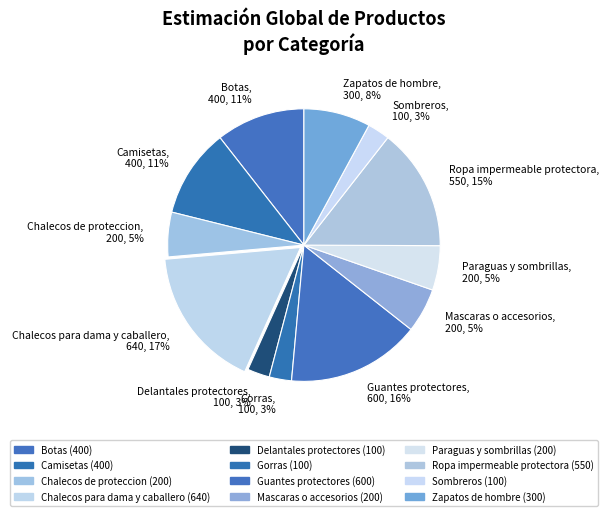

What percentage is the Chalecos para dama y caballero slice, to the nearest percent?

17%